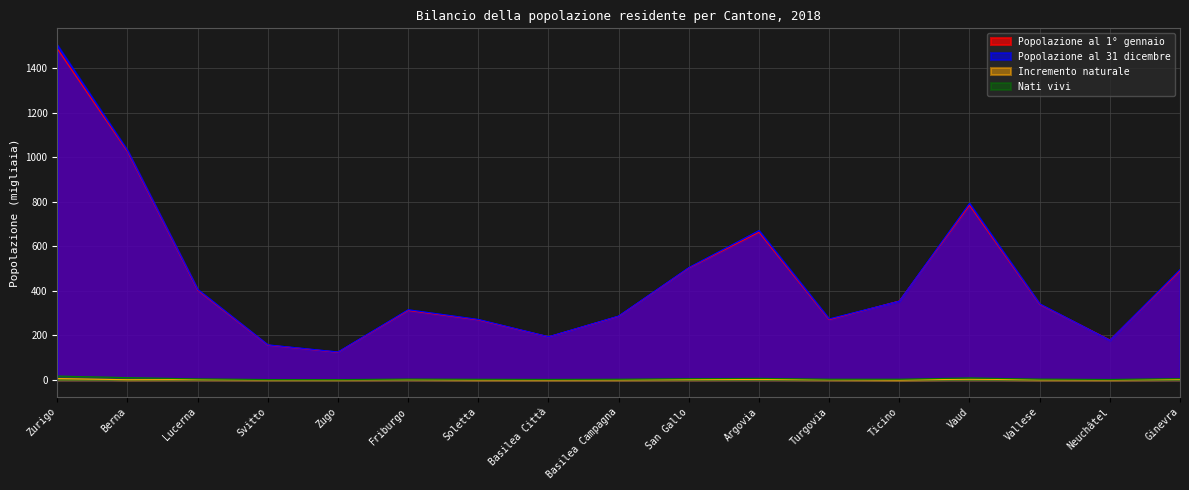

What are all the series names shown in the legend?

Popolazione al 1° gennaio, Popolazione al 31 dicembre, Incremento naturale, Nati vivi